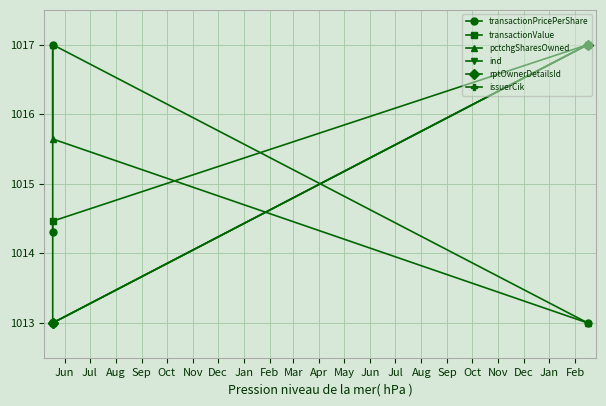

What are all the series names shown in the legend?

transactionPricePerShare, transactionValue, pctchgSharesOwned, ind, rptOwnerDetailsId, issuerCik